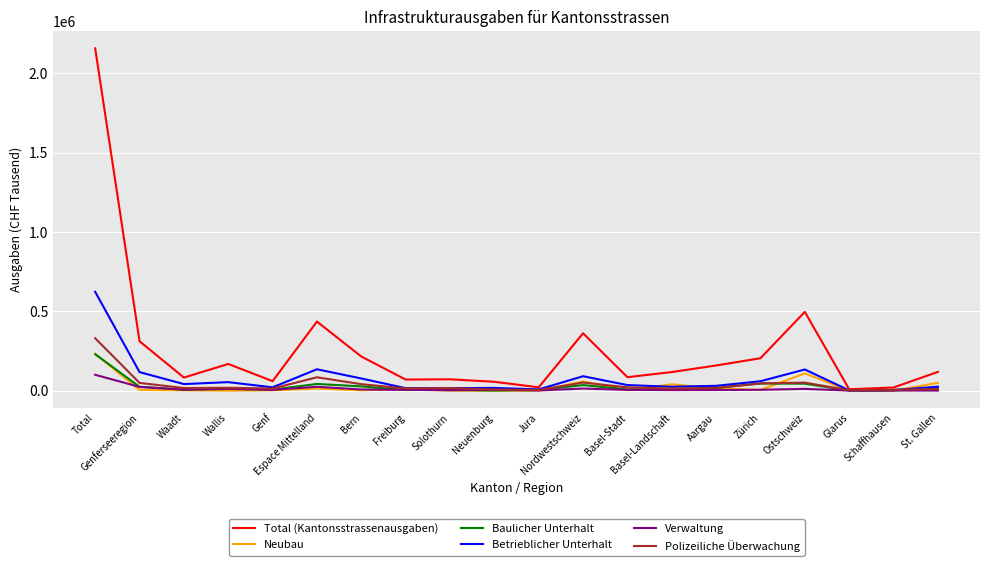

Which series has the largest range (max minus min)?

Total (Kantonsstrassenausgaben)